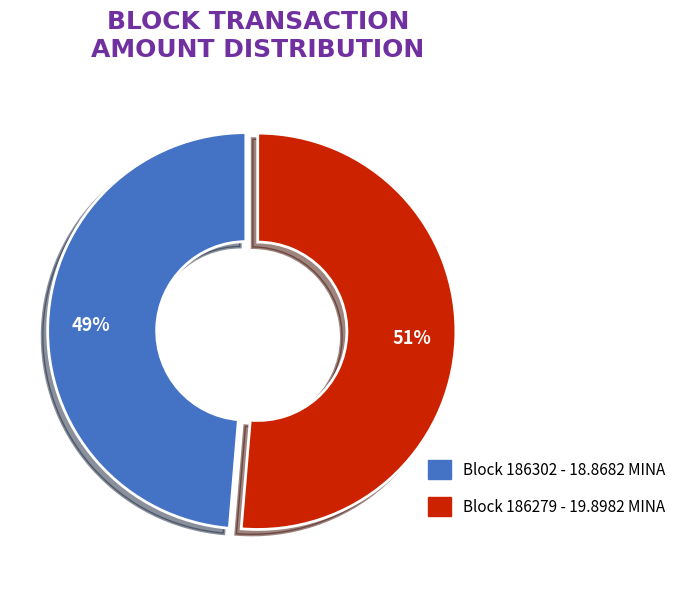

How many slices are in this pie chart?

2